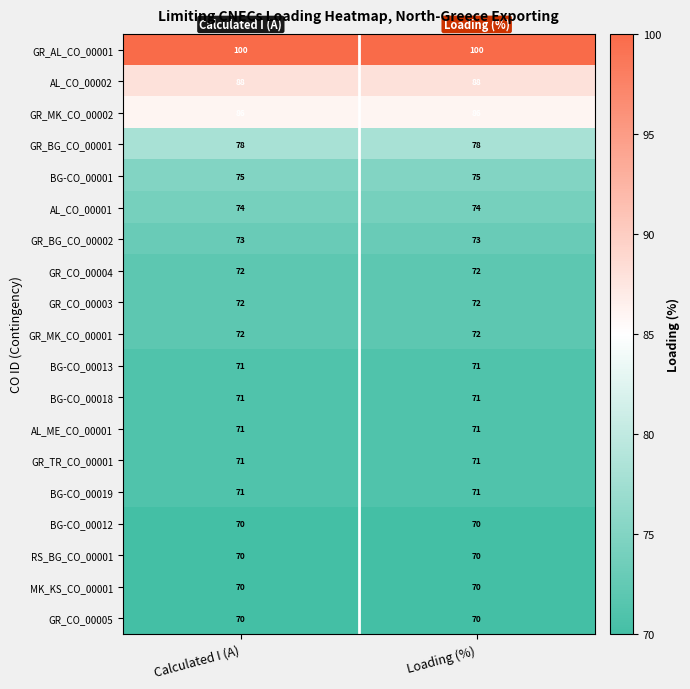

Read the GR_MK_CO_00001 value at Loading (%).

72